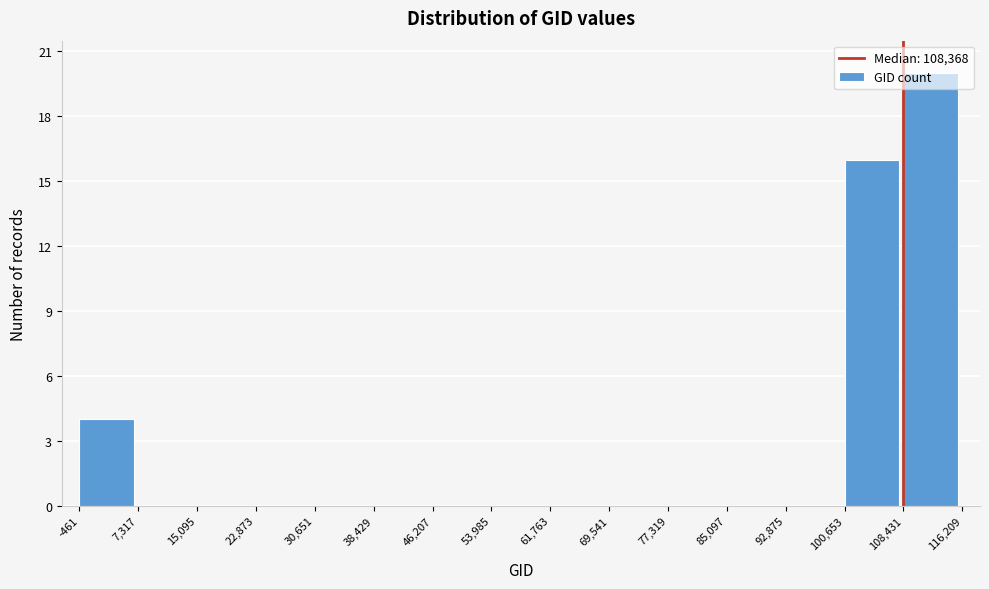

How tall is the bar that spans -461 to 7,317 on the x-axis? The values are not printed on the chart, so give them approximately, as read against the axis.

4